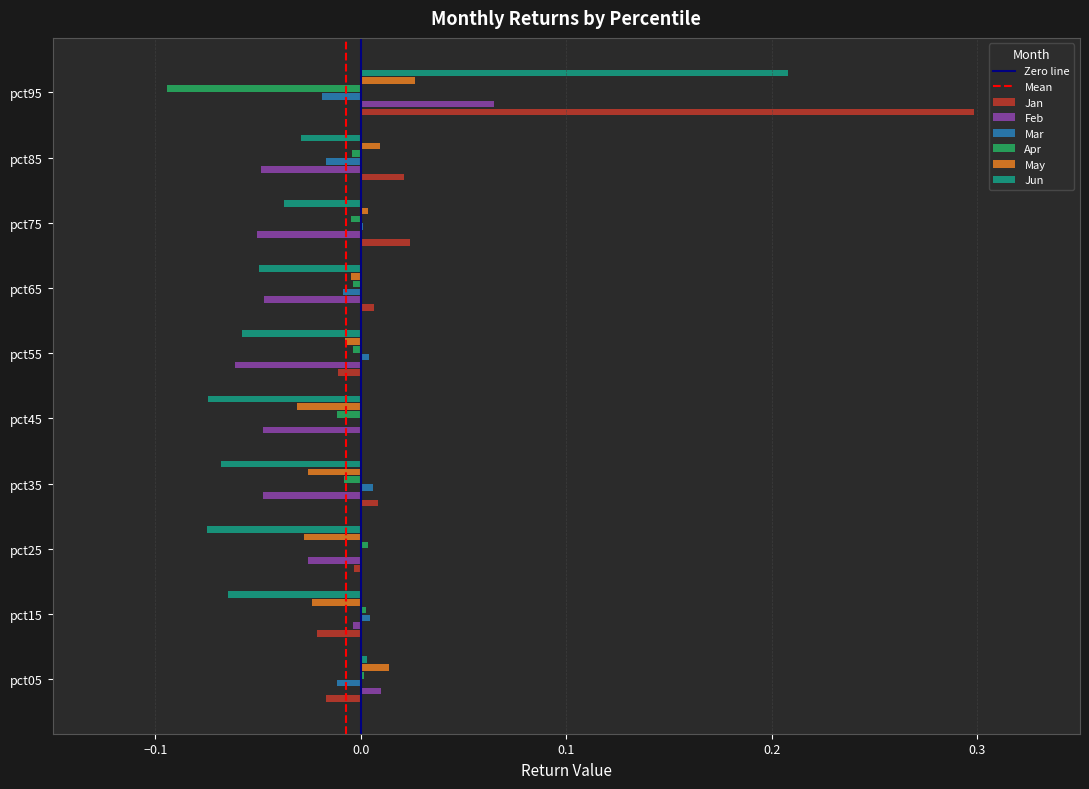

How many values in the Feb series exceed 0?

2